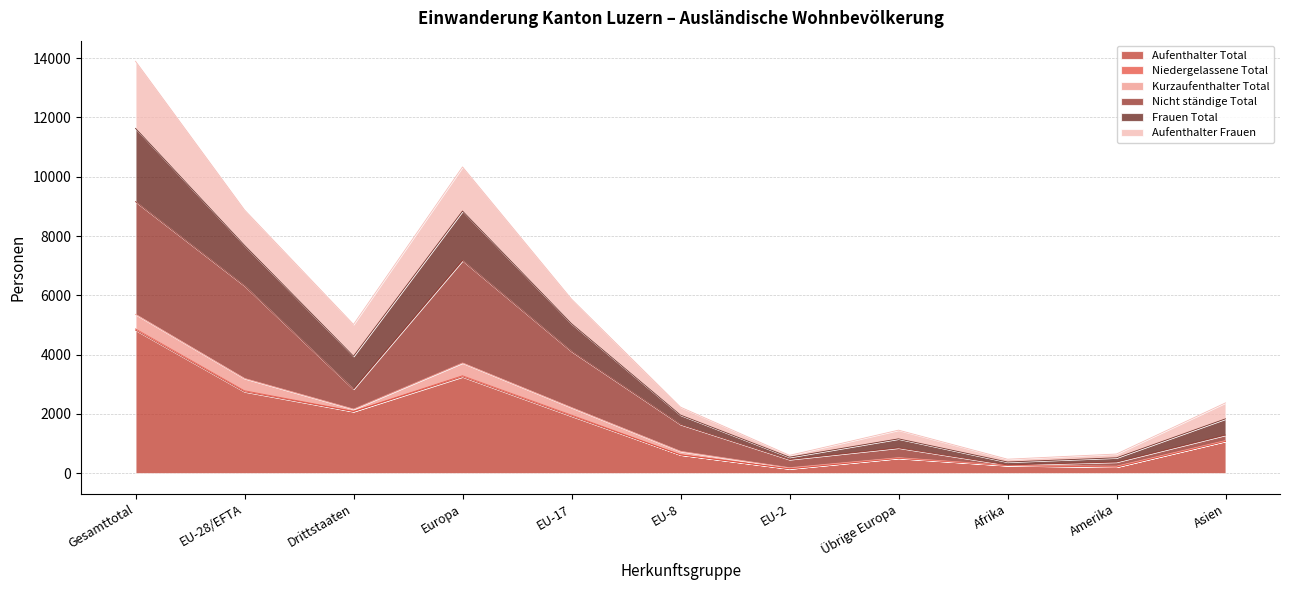

True or false: Aufenthalter Total and Frauen Total intersect in this chart.

False